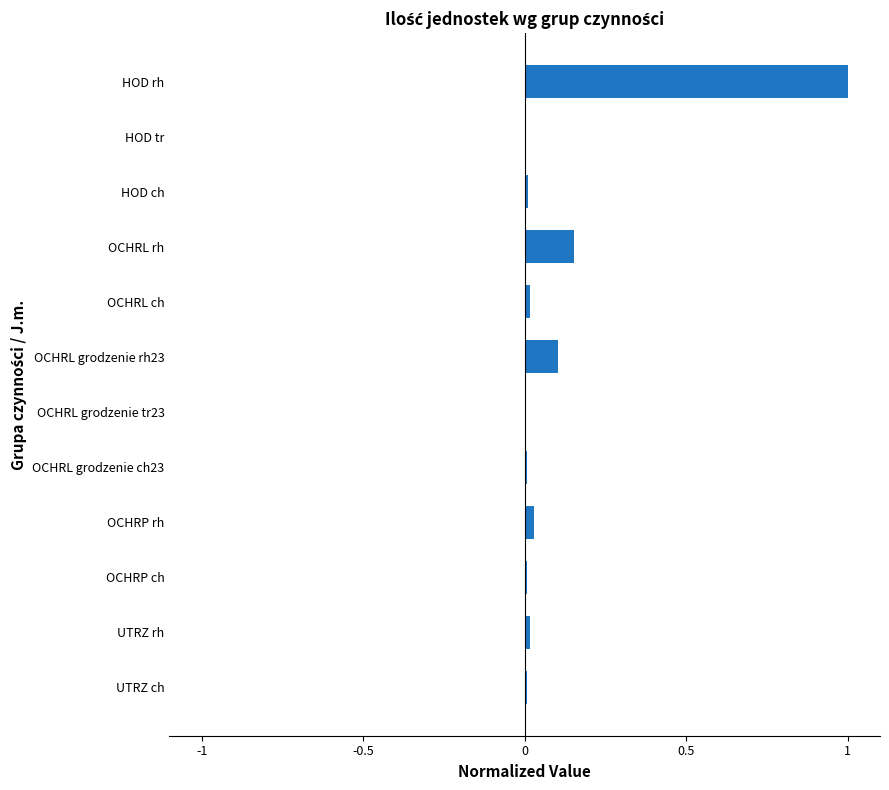

Is it true that the value at HOD rh is 1.0?

True